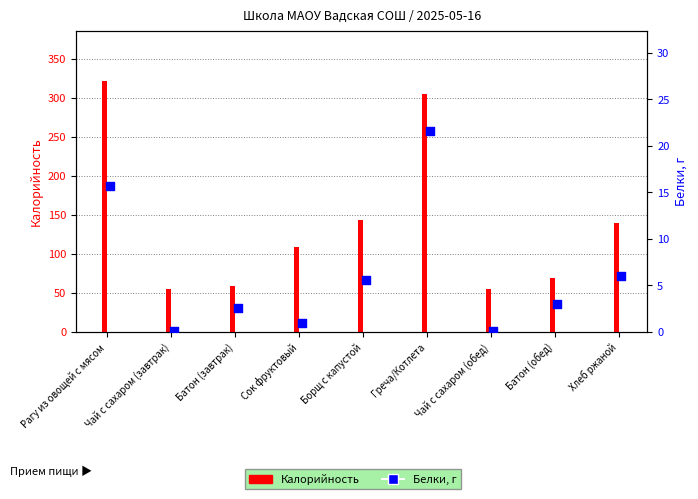

Which has a higher value, Чай с сахаром (обед) or Хлеб ржаной?

Хлеб ржаной